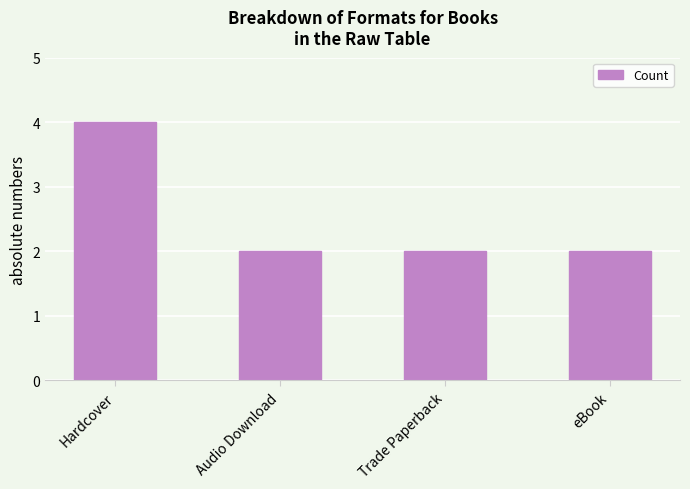

What is the label of the 3rd bar from the right?

Audio Download